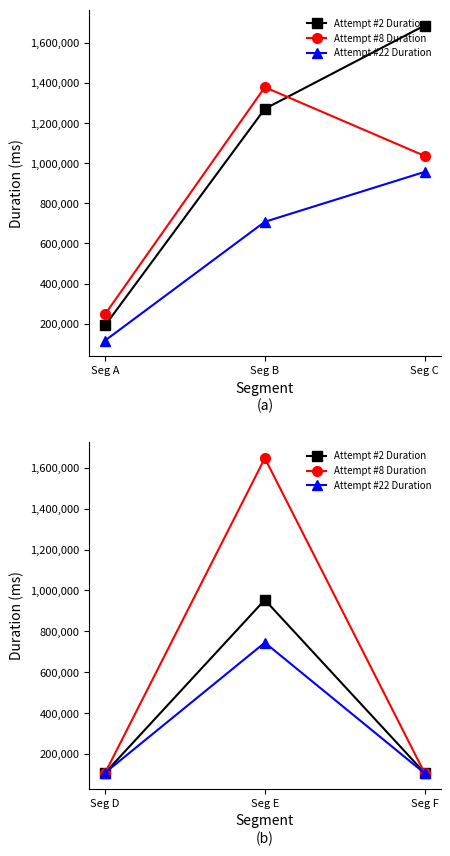

What are all the series names shown in the legend?

Attempt #2 Duration, Attempt #8 Duration, Attempt #22 Duration